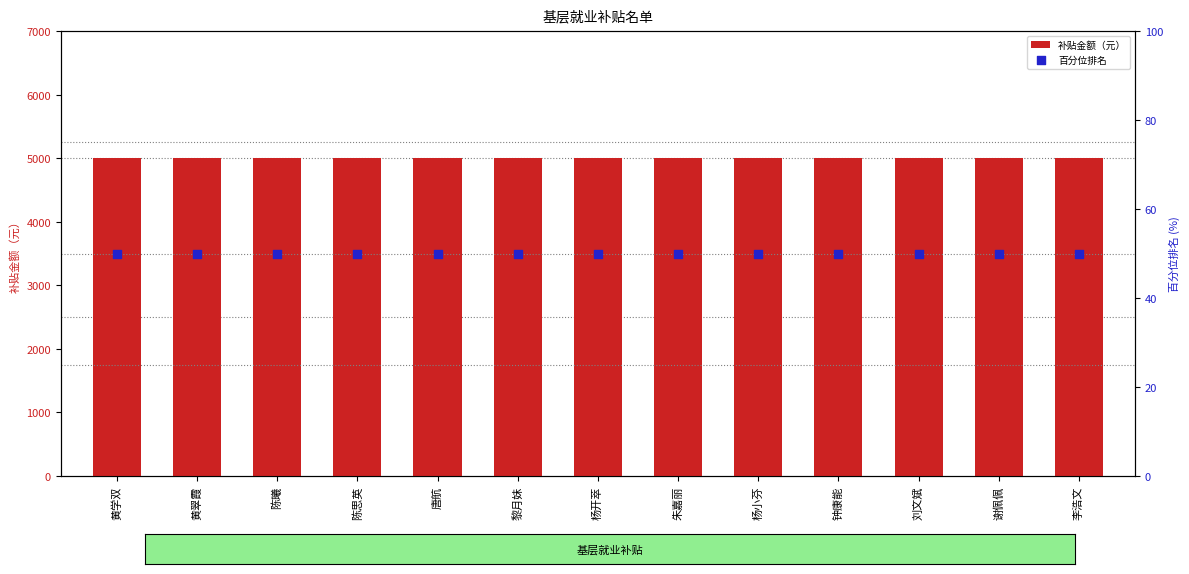

Which series has the largest total across all categories?

补贴金额（元）